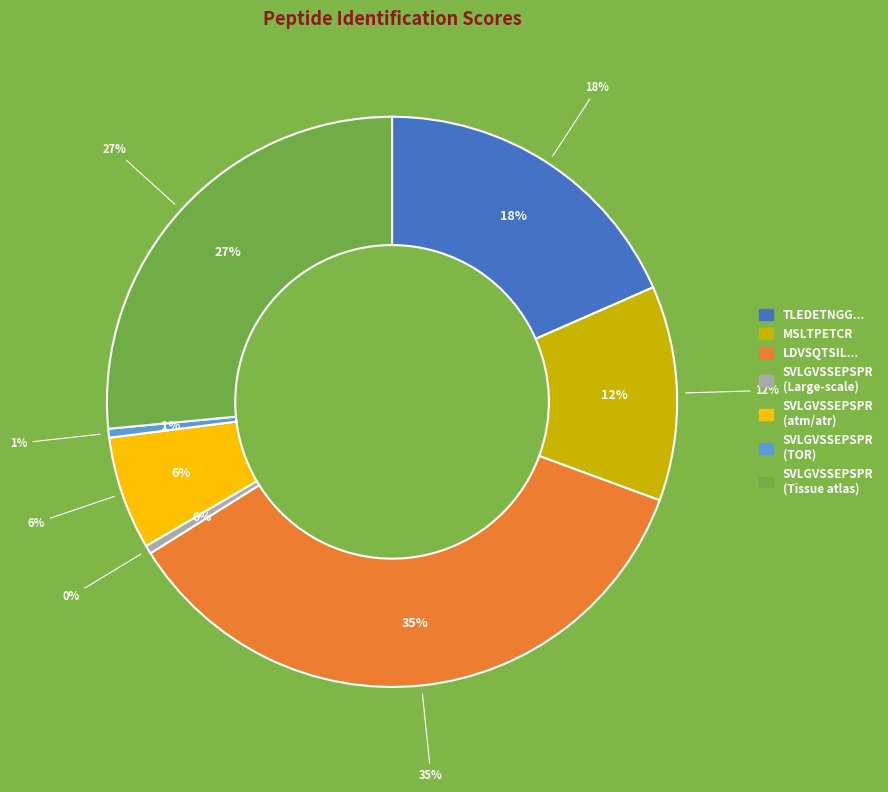

What percentage is the SVLGVSSEPSPR (TOR) slice, to the nearest percent?

1%